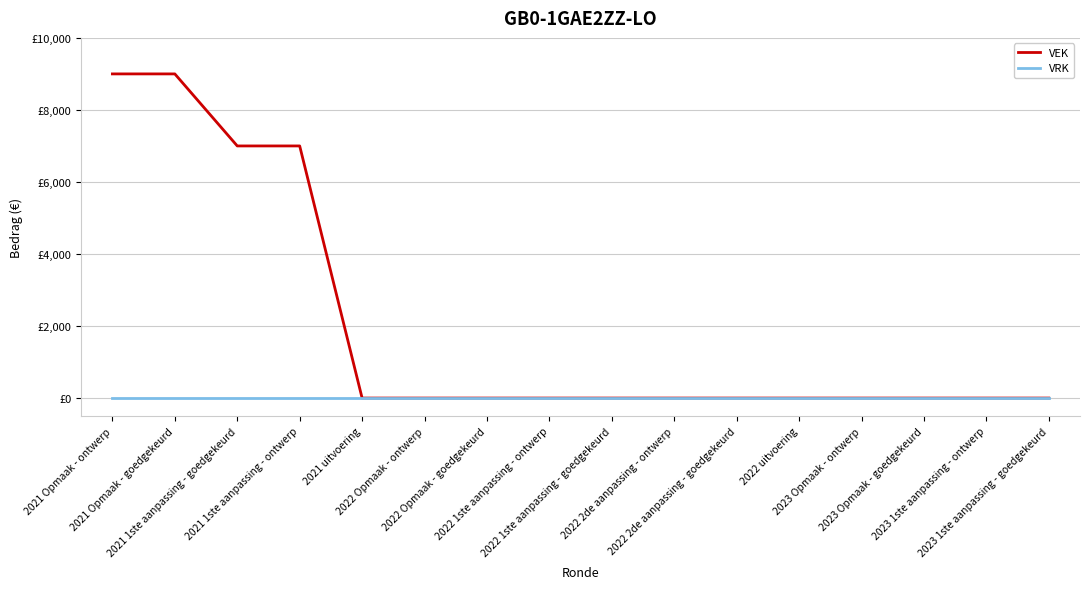

Rank the series by their maximum value, from lowest to highest.

VRK, VEK